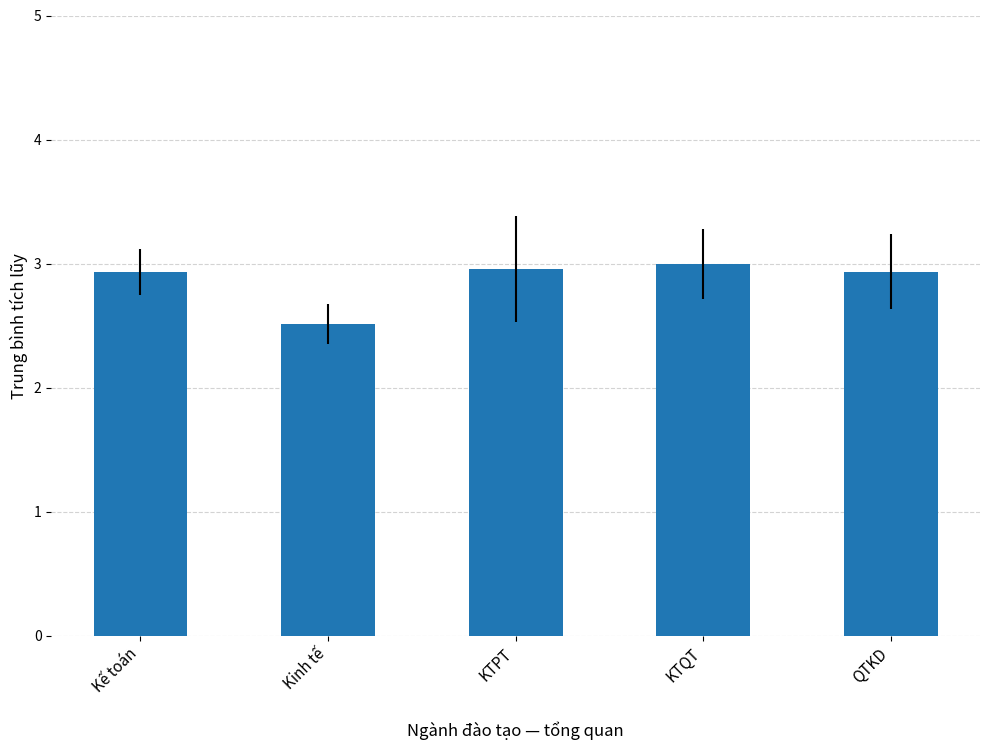

What is the maximum value shown in the chart?

3.0